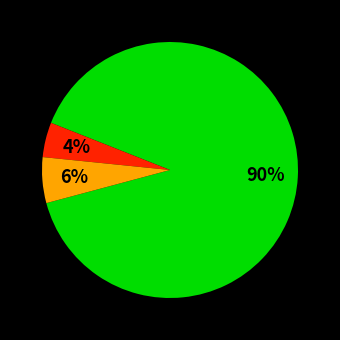

Is there a majority slice in this chart?

Yes